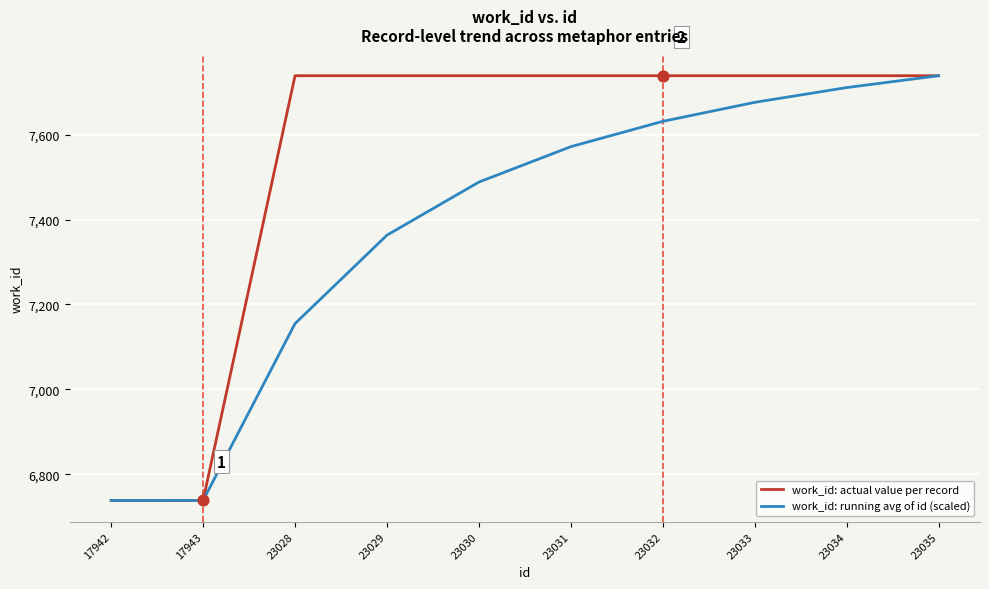

What is the total value across all series at 23033?

15415.3